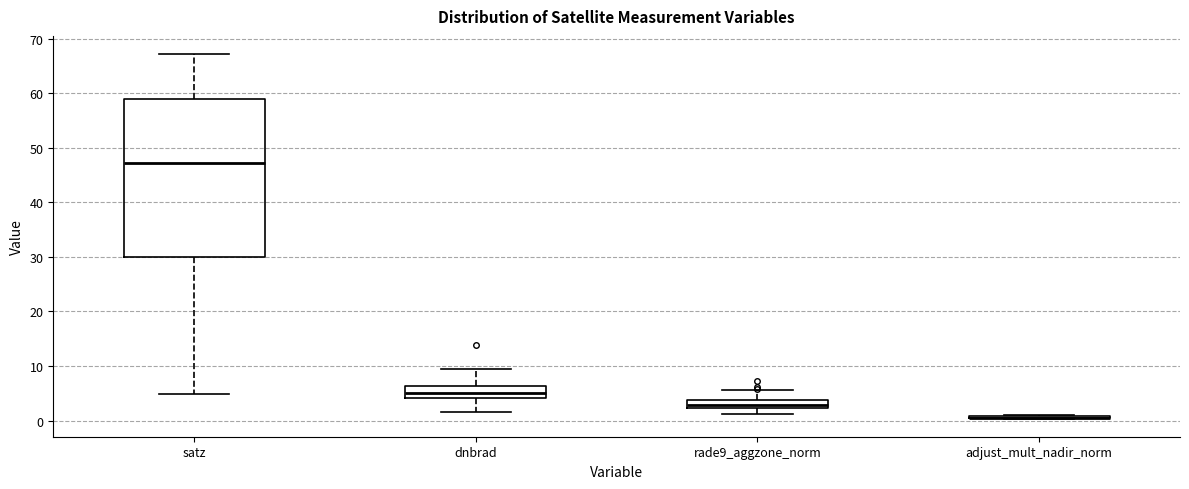

Which box is the tallest, from its lower edge to its upper edge?

satz